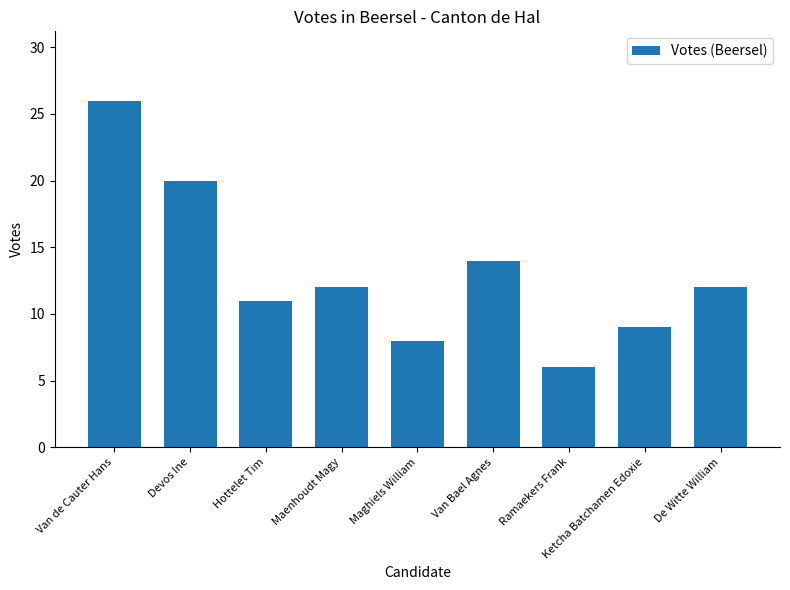

What is the value of the 5th bar from the left?

8